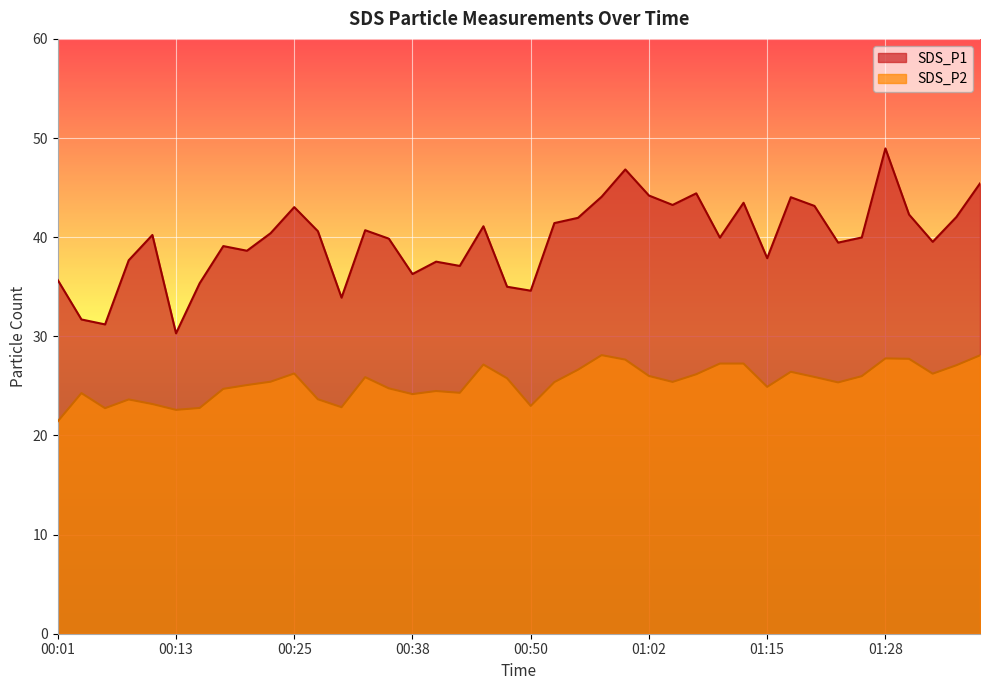

List the series in order of their peak value, highest first.

SDS_P1, SDS_P2